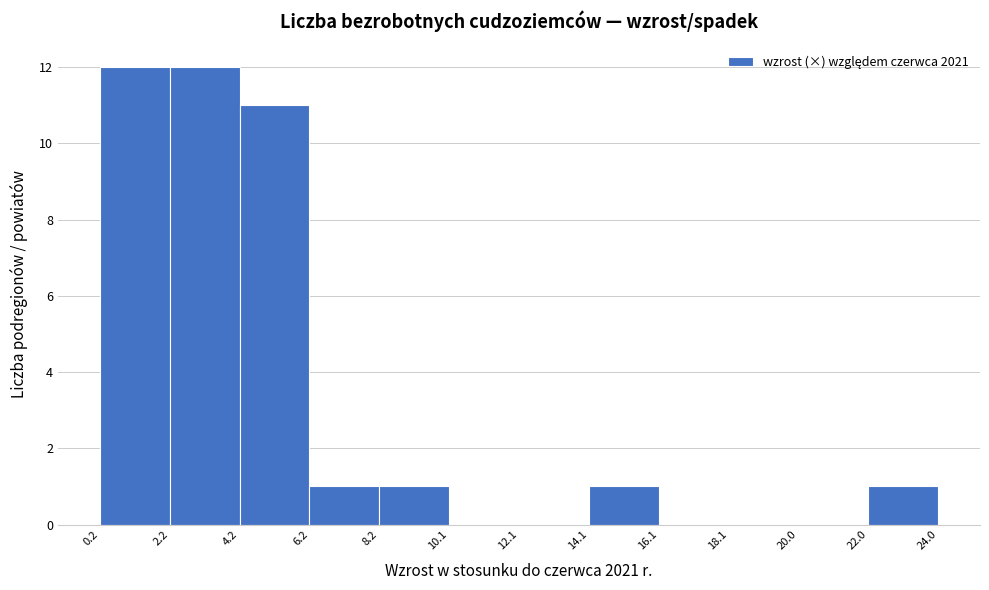

How tall is the bar that spans 6.2 to 8.2 on the x-axis? The values are not printed on the chart, so give them approximately, as read against the axis.

1